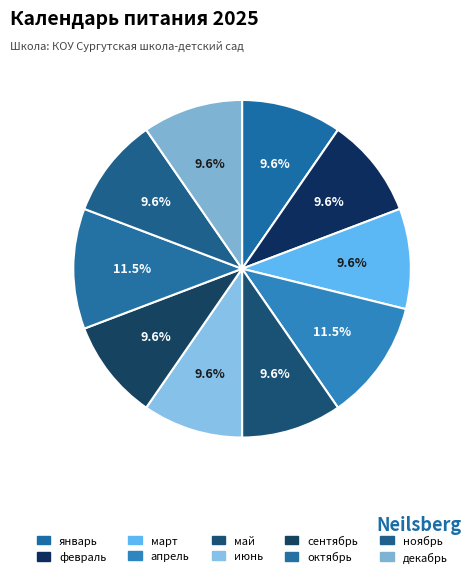

To the nearest percent, what portion does май represent?

10%